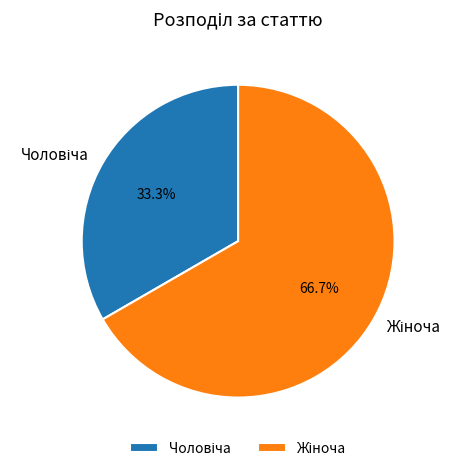

Does any single category account for the majority?

Yes